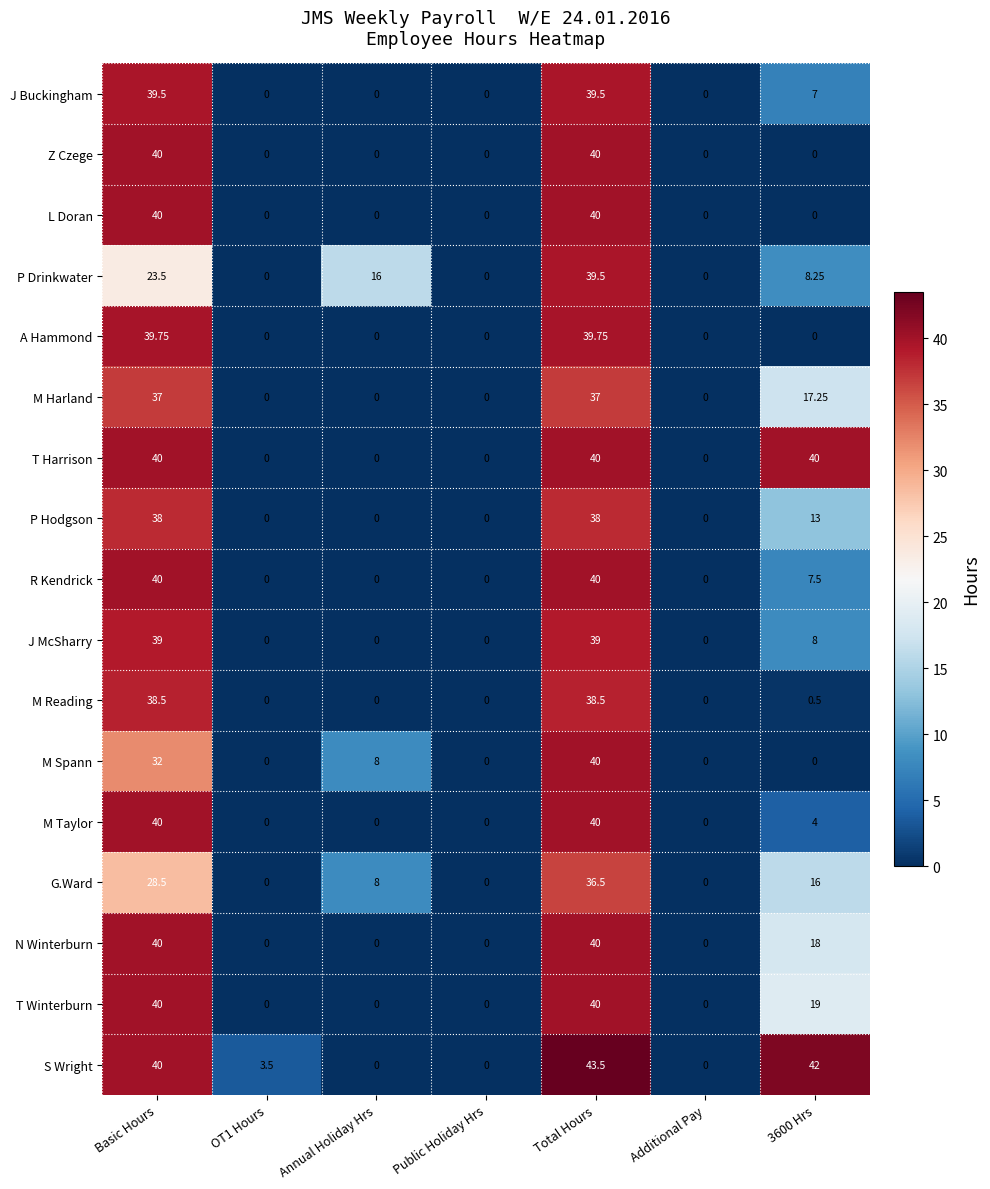

What is the total value across all series at 3600 Hrs?

200.5